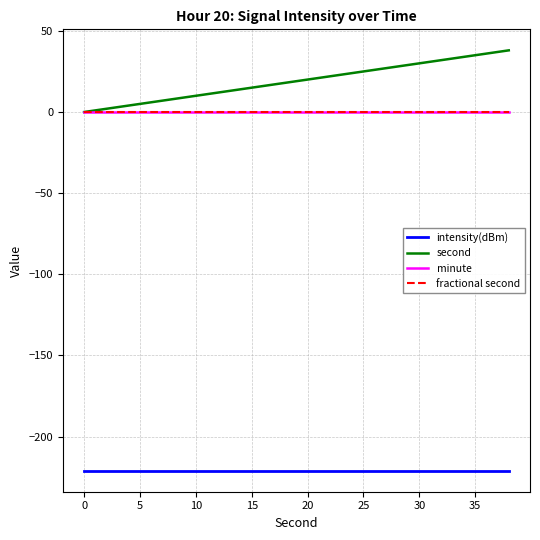

True or false: intensity(dBm) and minute intersect in this chart.

False